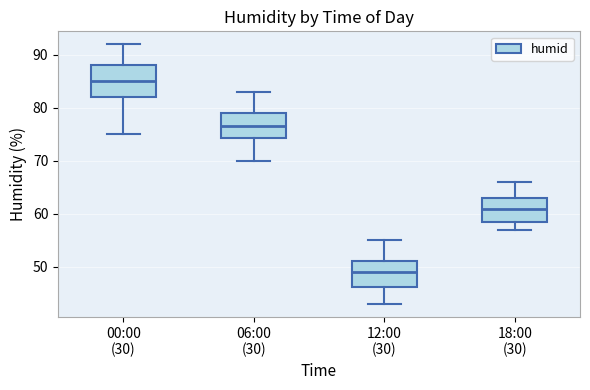

Reading left to right, read every box against the y-axis: the position of its median line, the range the box covers, and the ends of its whiskers. The values are not printed on the chart, so give them approximately, as read against the axis.

00:00 (30): median 85, box 82 to 88, whiskers 75 to 92
06:00 (30): median 77, box 74 to 79, whiskers 70 to 83
12:00 (30): median 49, box 46 to 51, whiskers 43 to 55
18:00 (30): median 61, box 59 to 63, whiskers 57 to 66